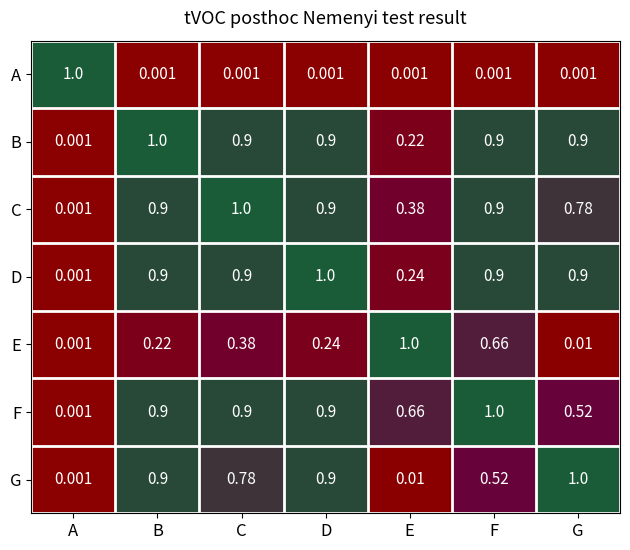

At which category is the sum across all series the highest?

F